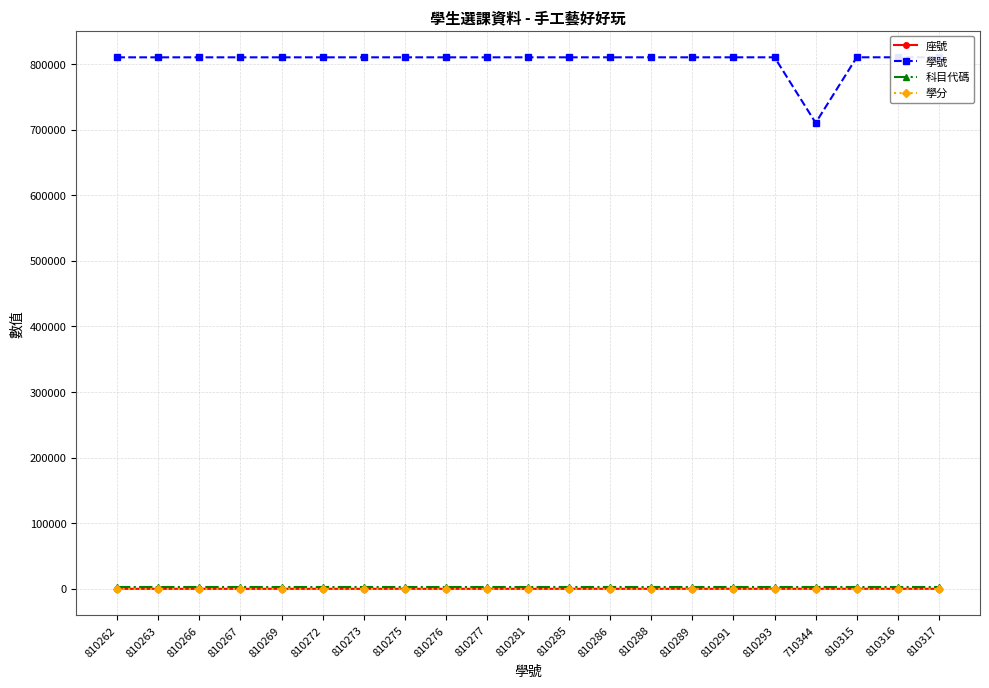

Between 810262 and 810285, which series saw the biggest shift?

座號